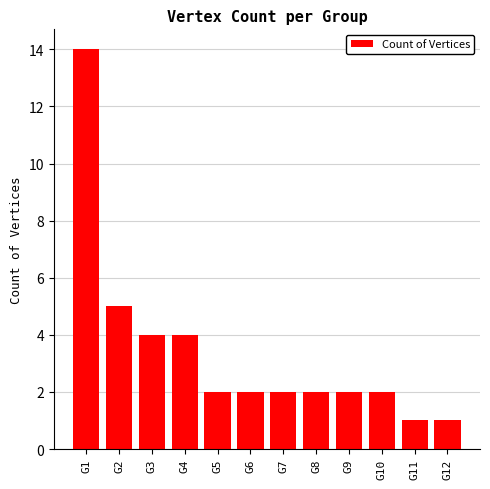

What is the average value?

3